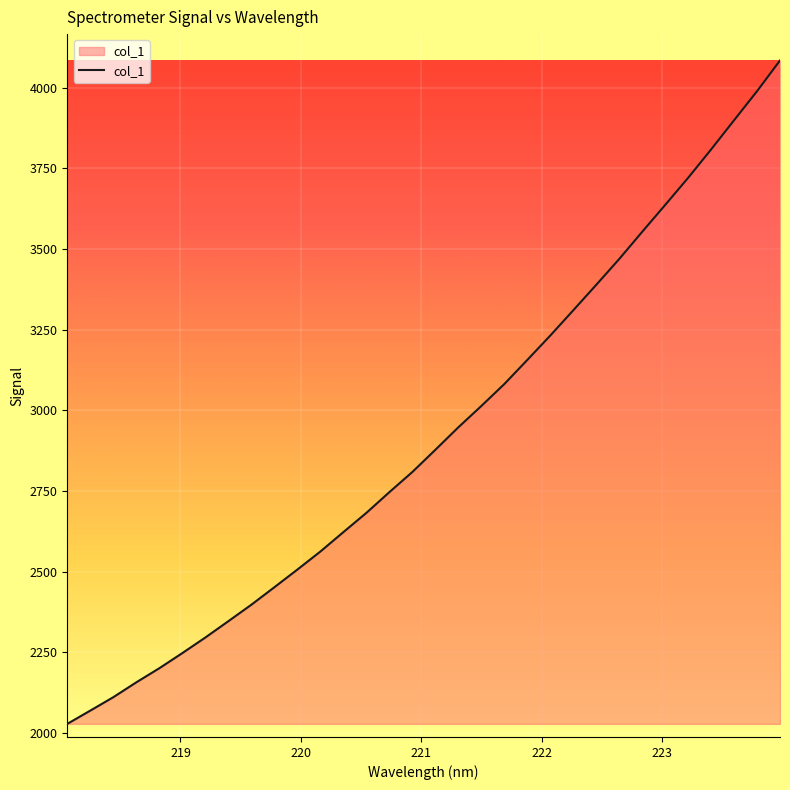

What is the greatest value displayed?

4084.8